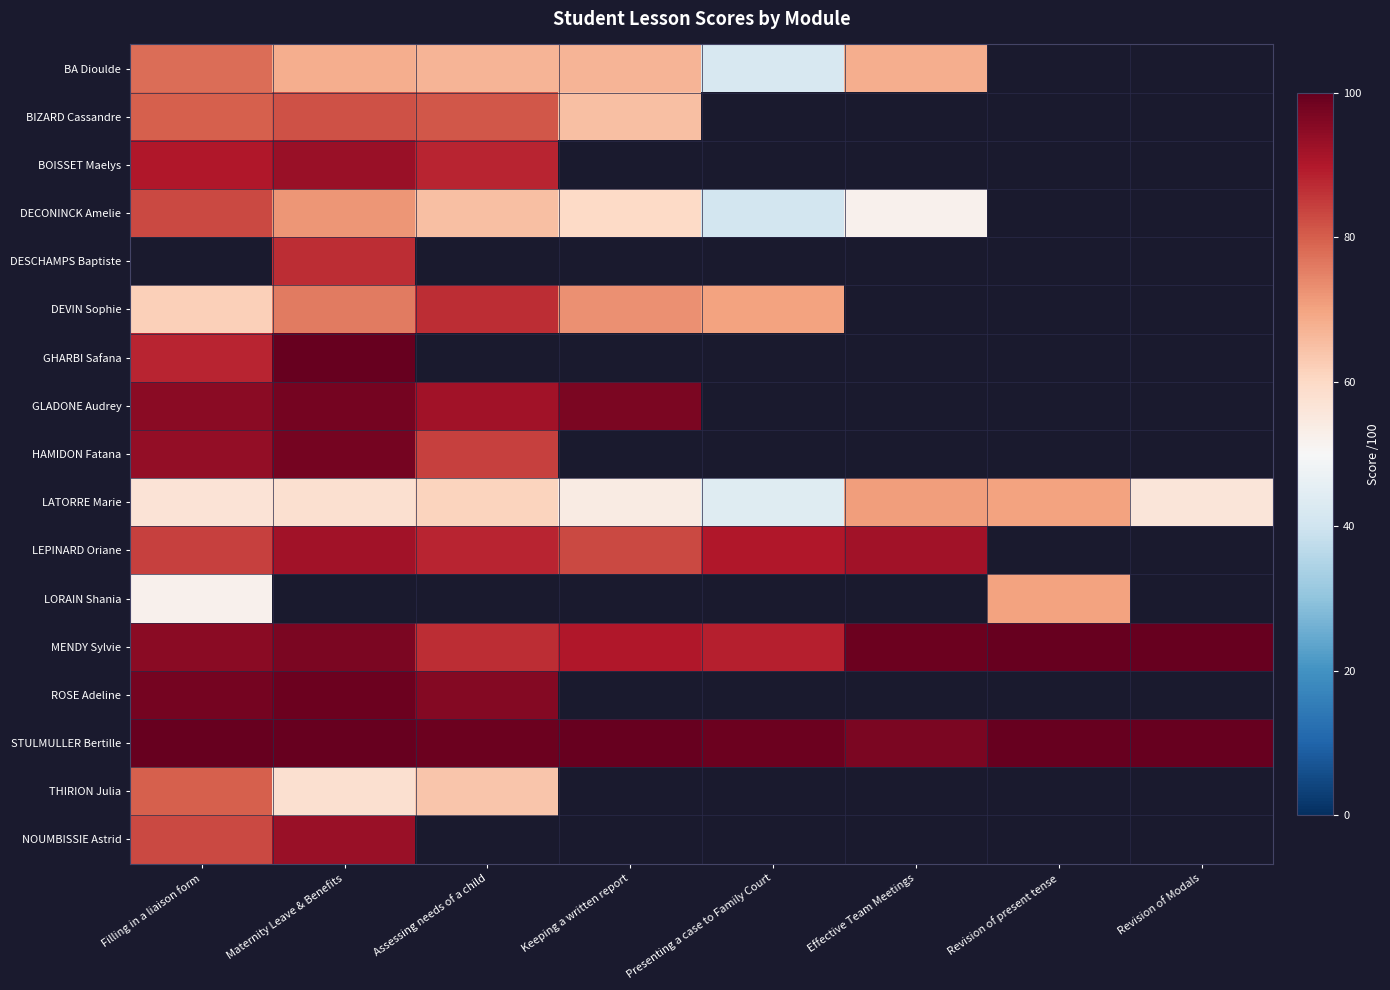

Where is DEVIN Sophie nearest to the value 74?

Keeping a written report